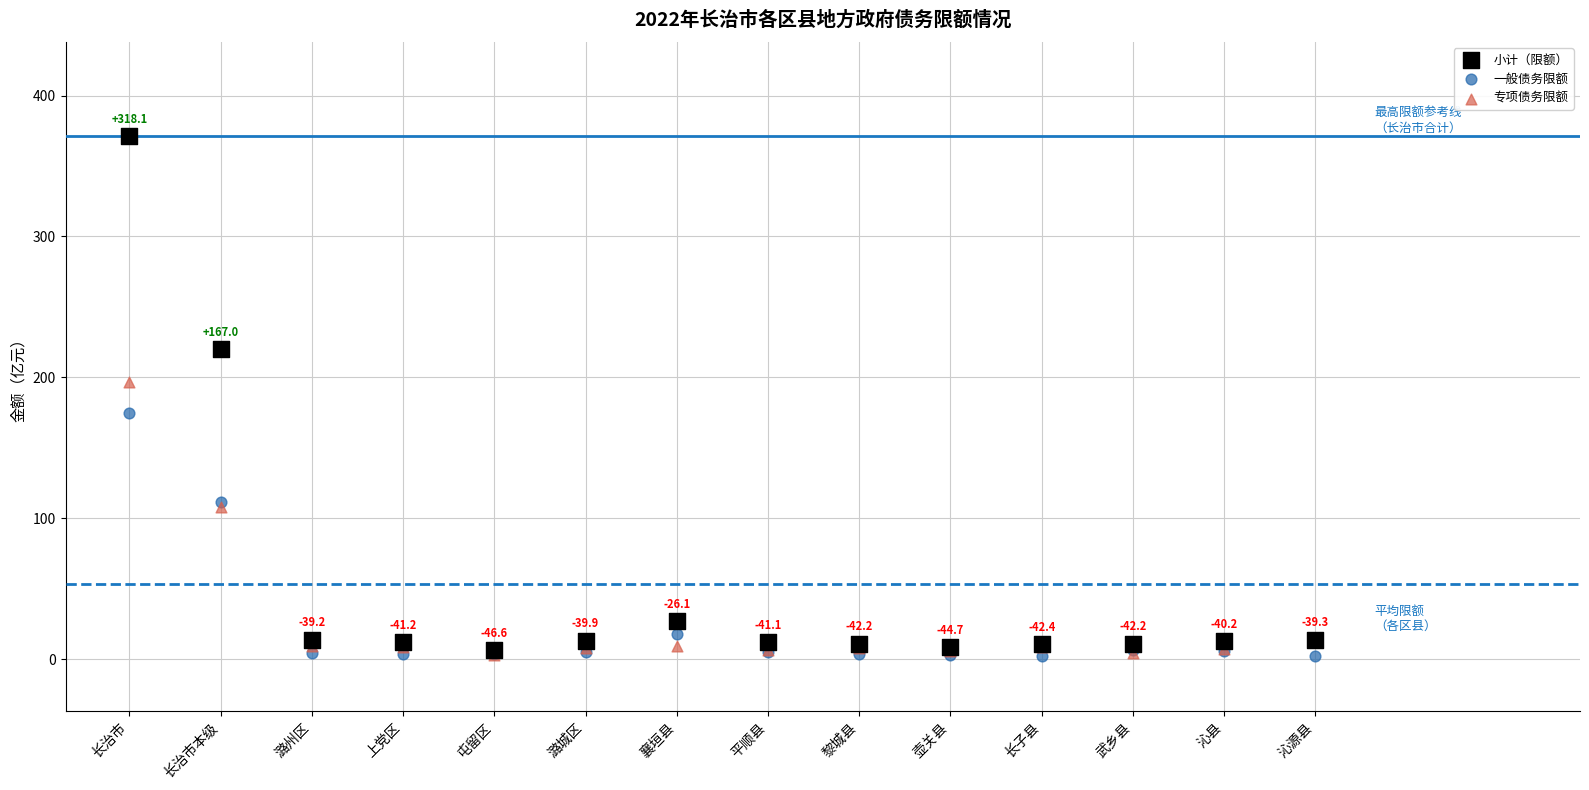

Which series contains the highest Y value?

小计（限额）